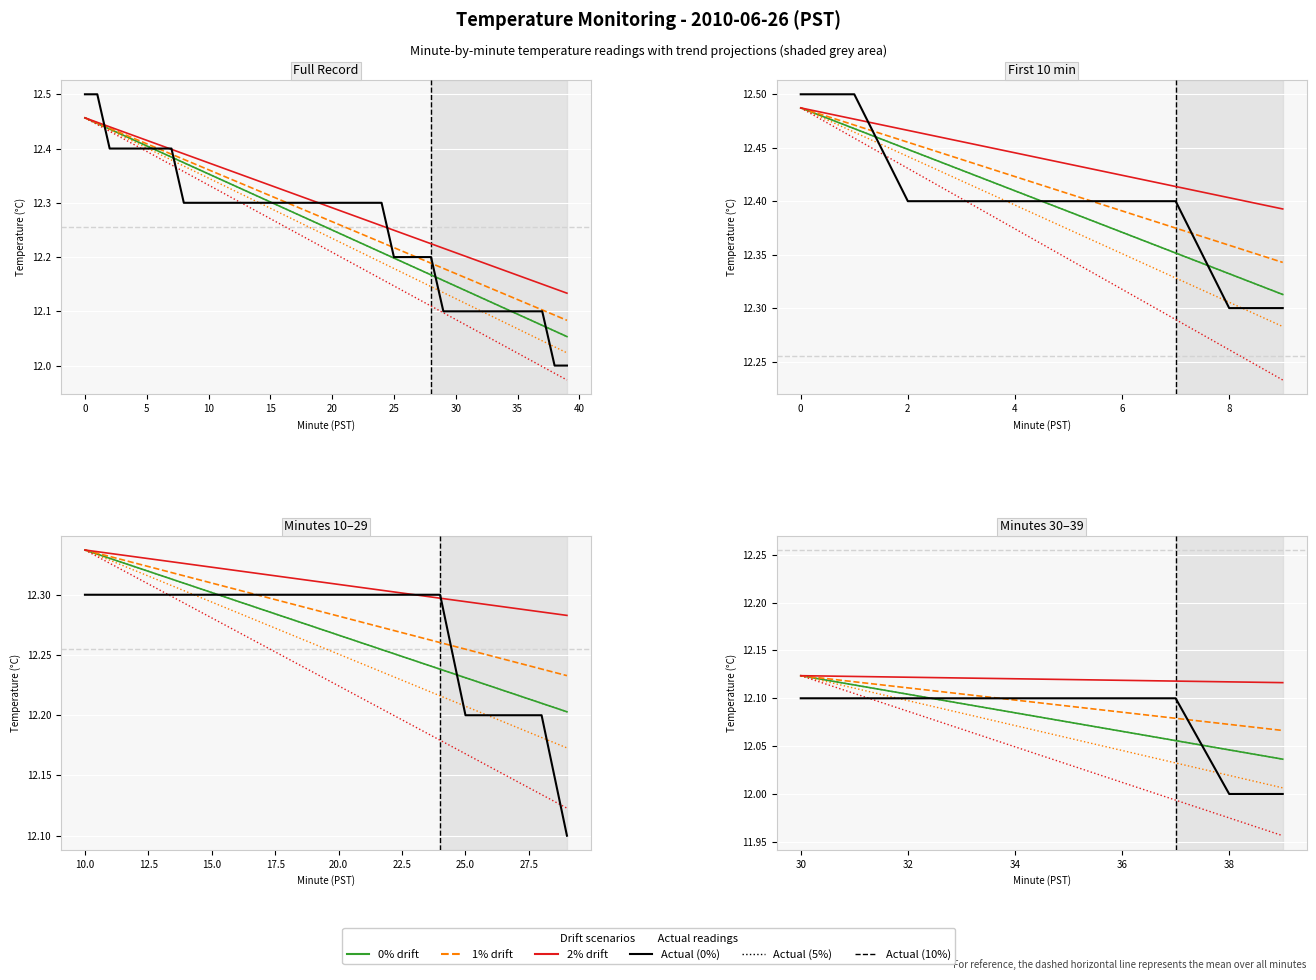

Which has a higher value, 10 or 22?

10